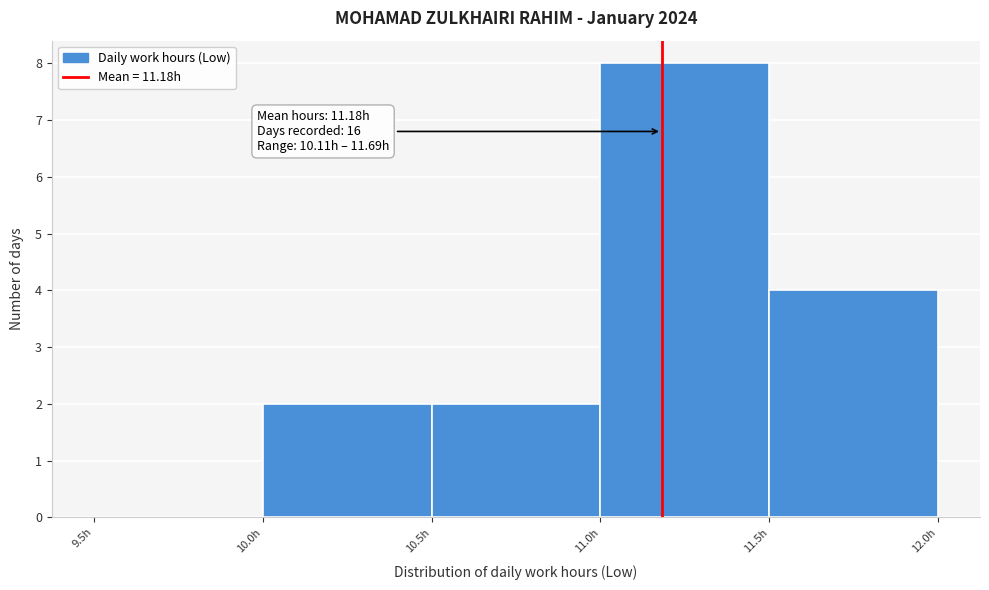

Over which range of the x-axis is the bar tallest?

11.0 to 11.5